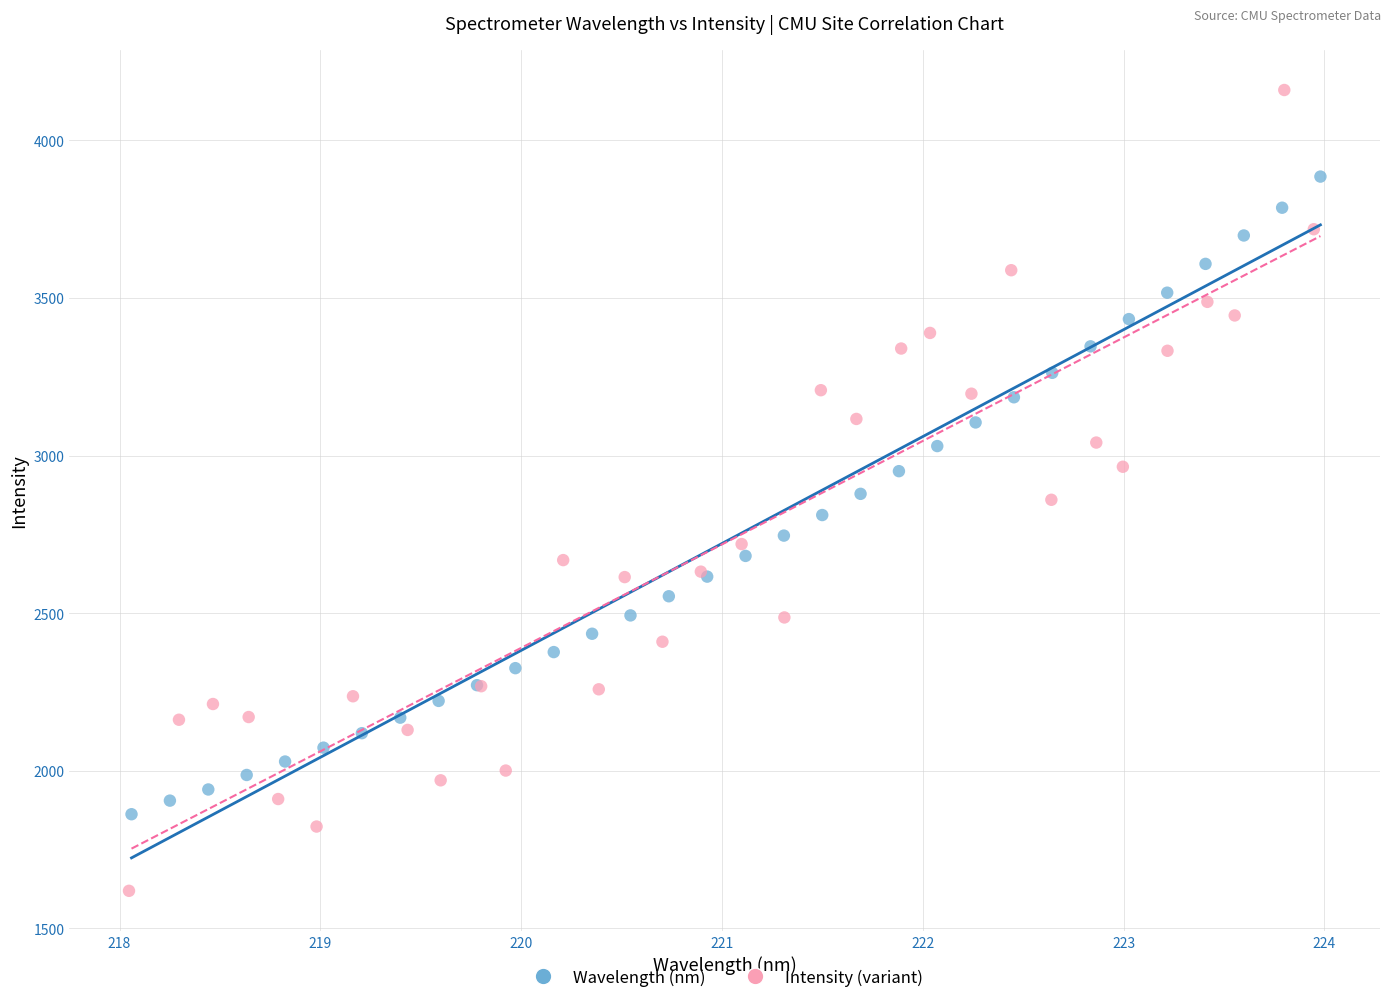

Which series reaches the minimum Y coordinate?

Intensity (variant)